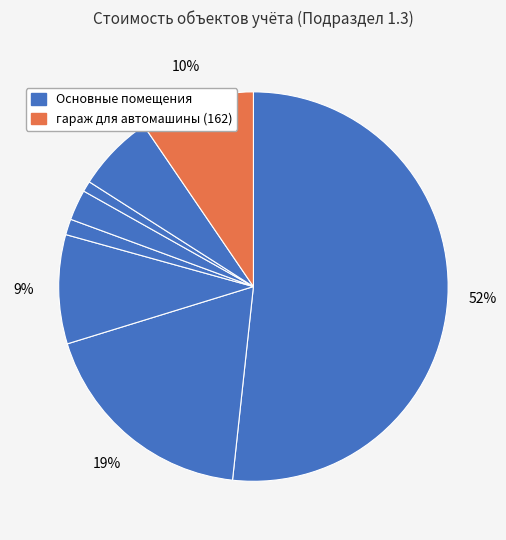

Count the number of slices in the pie.

8